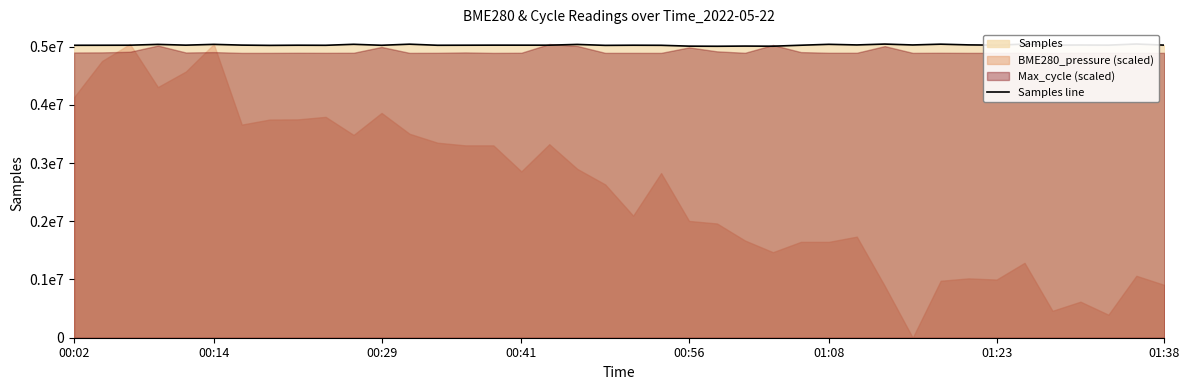

Does the chart display data point markers on the line(s)?

No